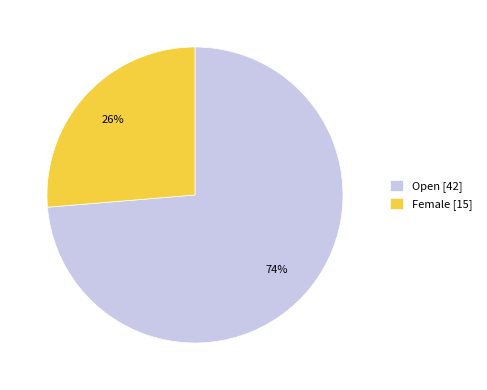

To the nearest percent, what is the combined percentage of Female and Open?

100%